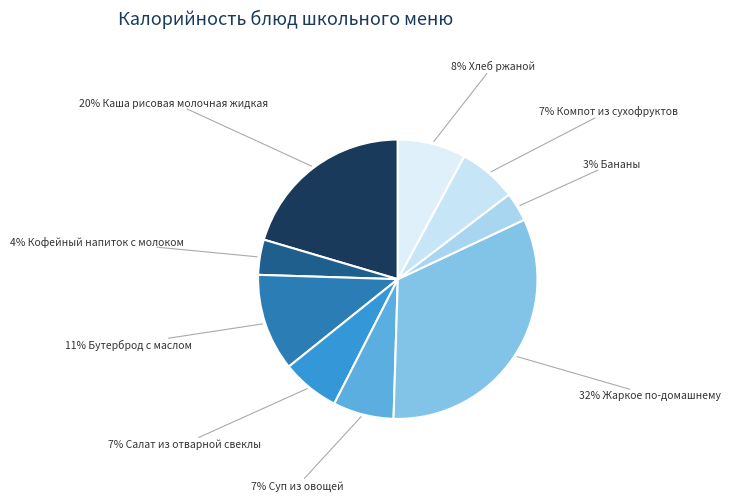

How many segments does this pie chart have?

9